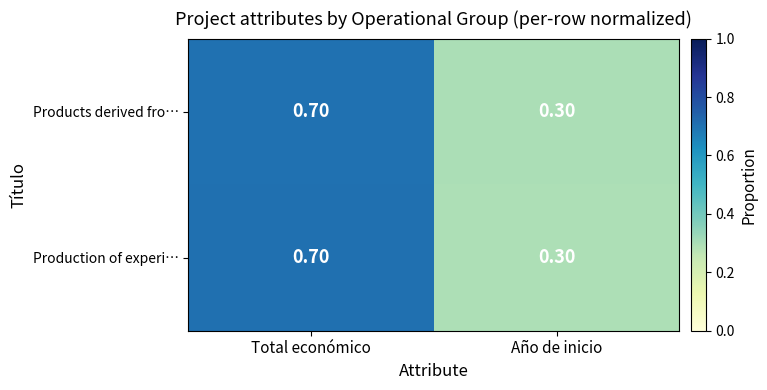

How many distinct data groups are displayed?

2